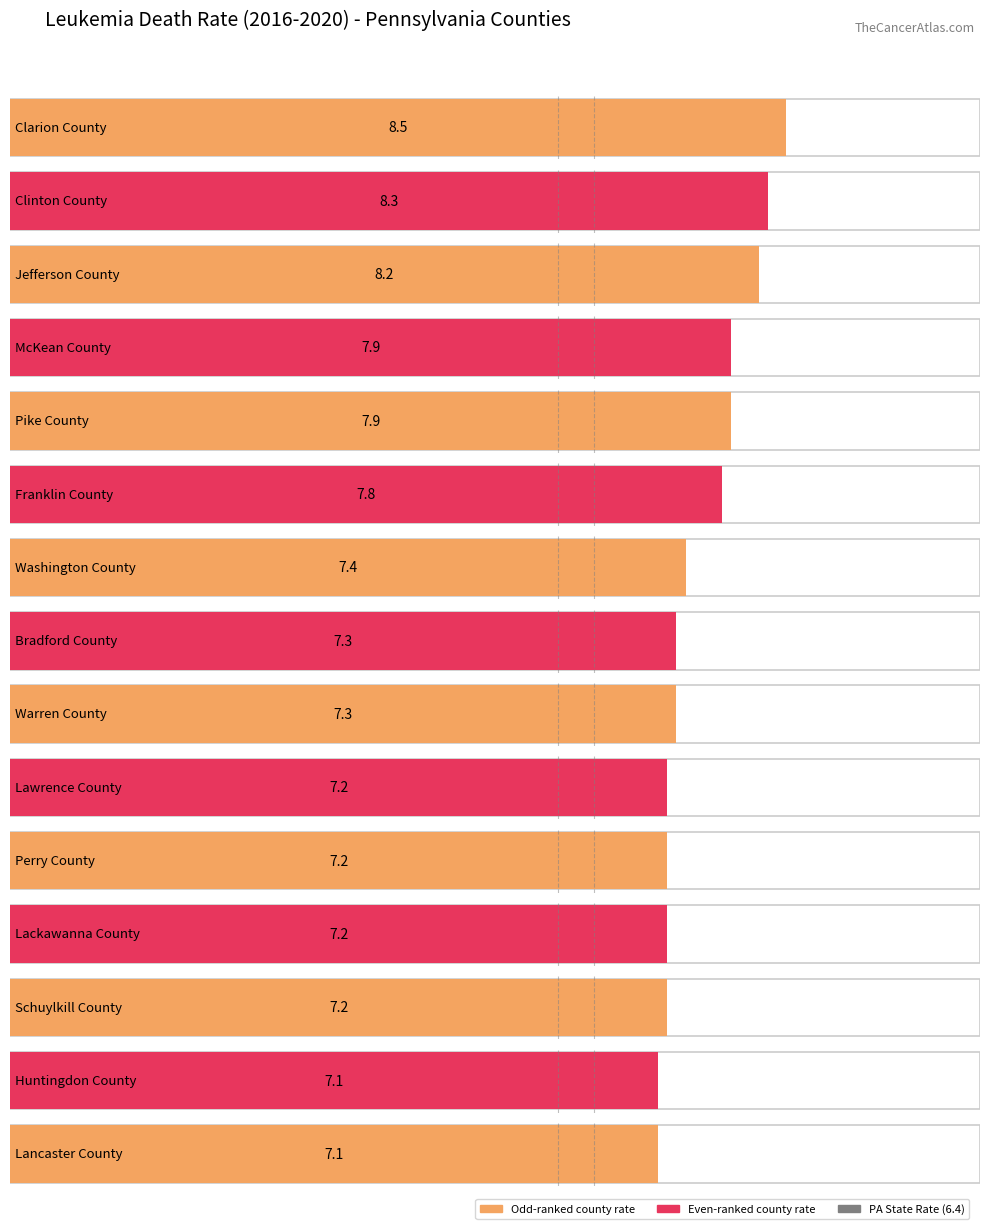

The value at Warren County is 11.8. True or false?

False